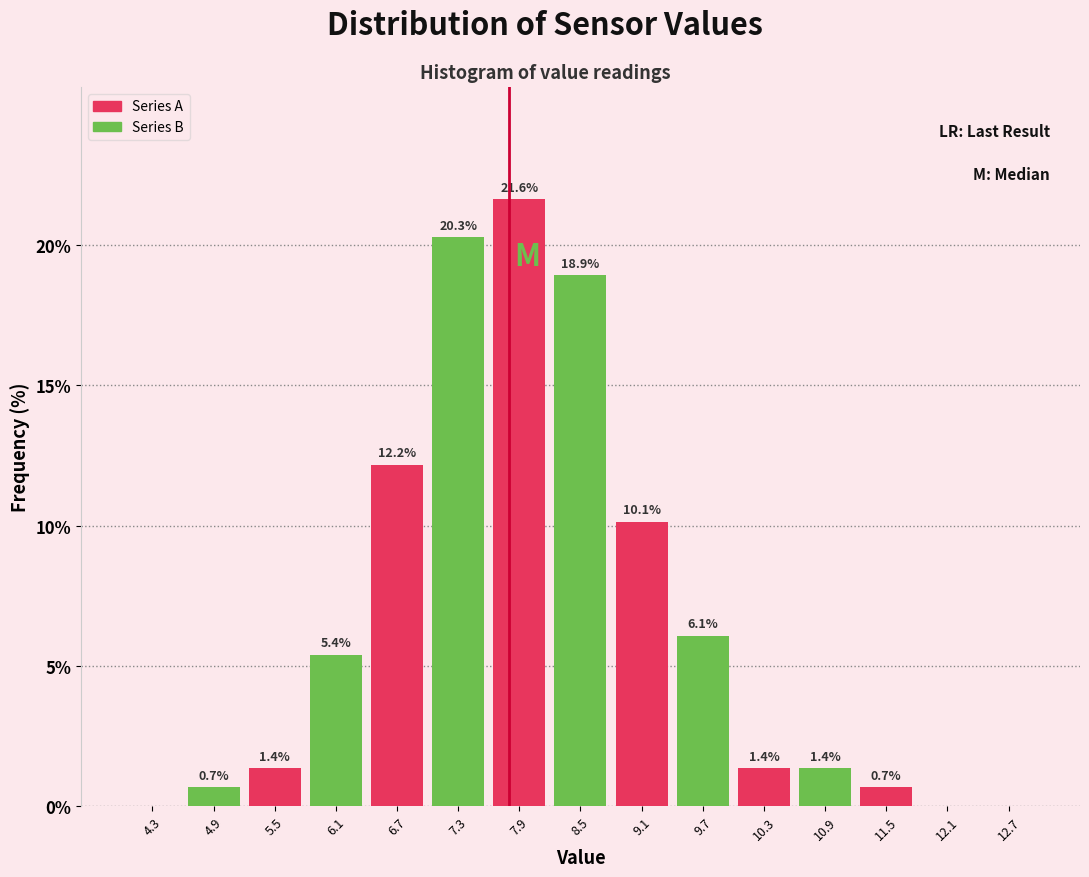

Which range on the x-axis has the tallest bar?

7.6 to 8.2